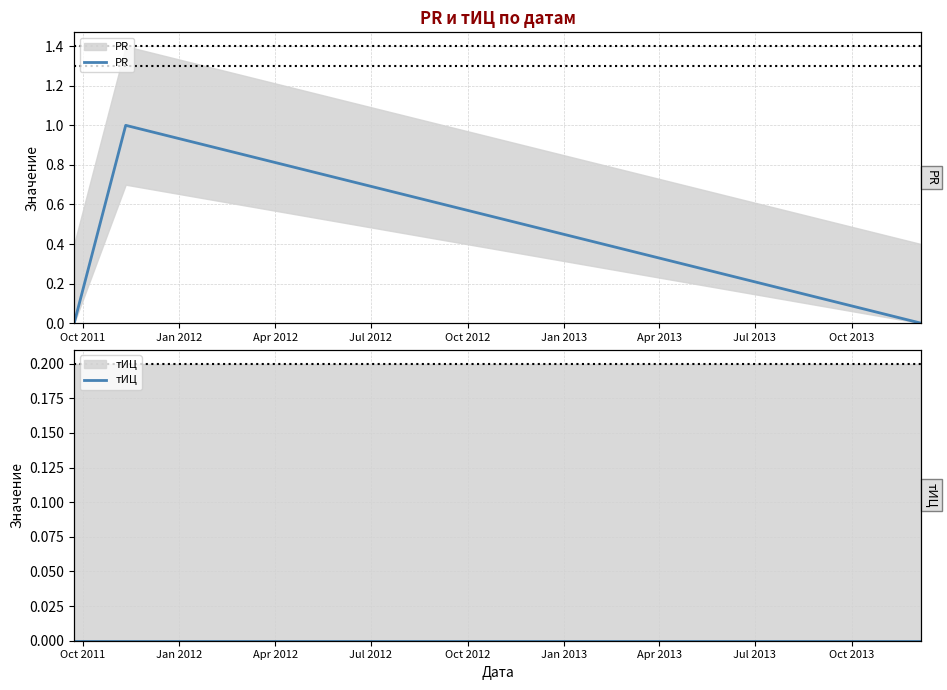

What is the sum of all PR values?

1